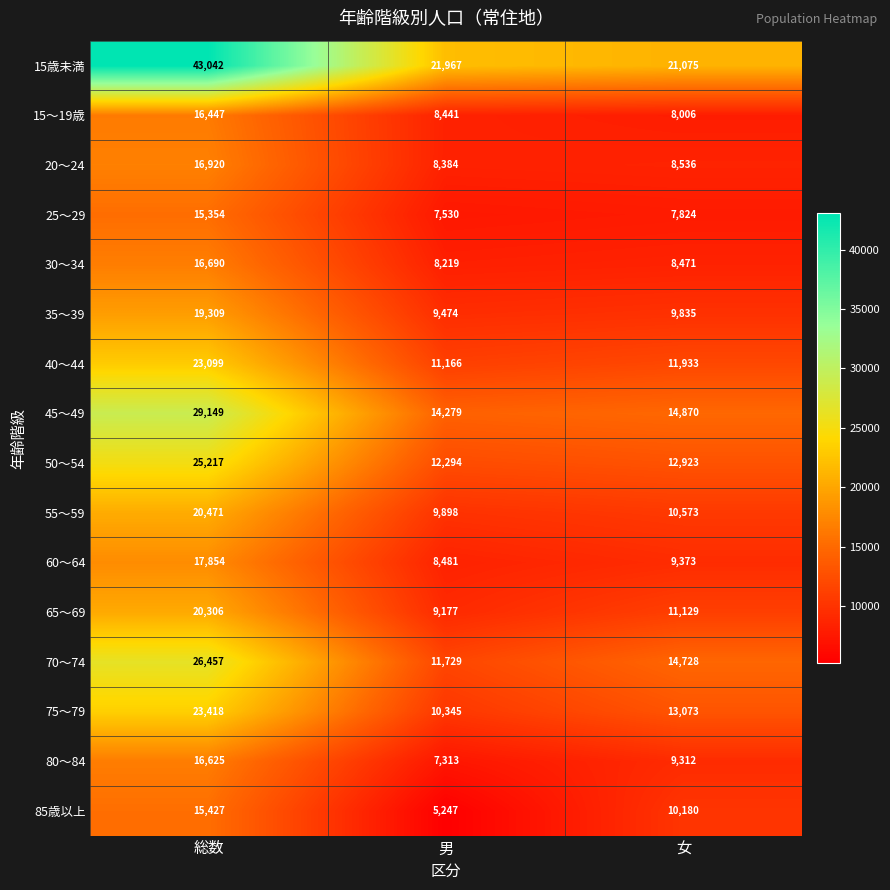

What is the greatest value displayed?

43042